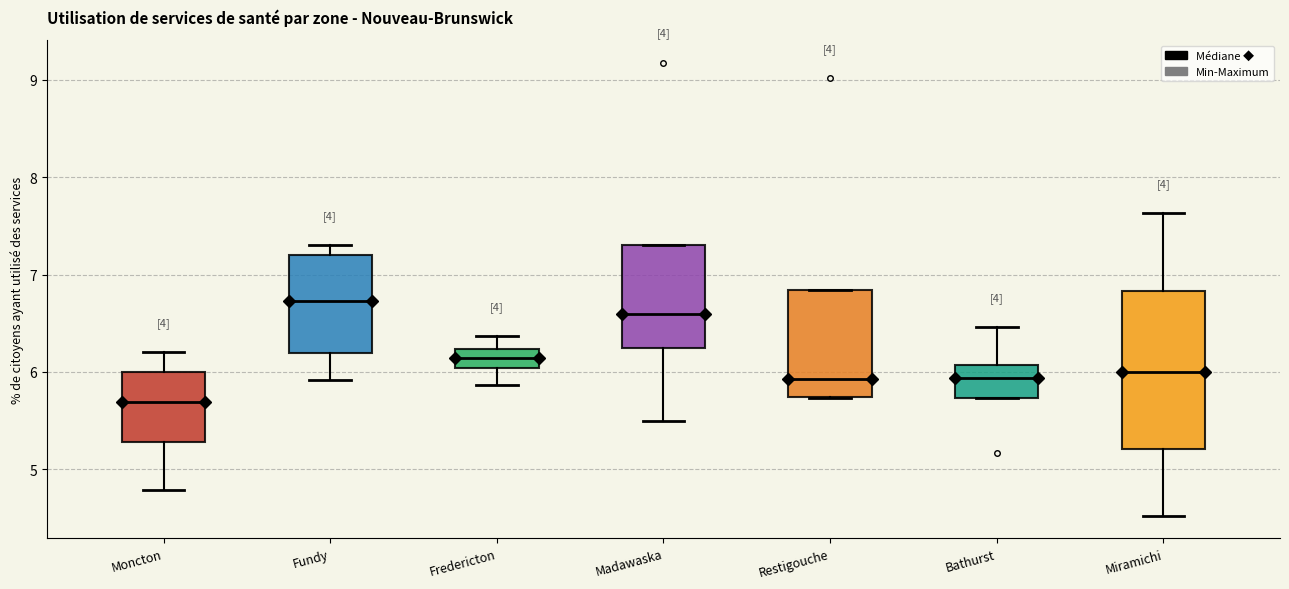

Reading left to right, read every box against the y-axis: the position of its median line, the range the box covers, and the ends of its whiskers. The values are not printed on the chart, so give them approximately, as read against the axis.

Moncton: median 5.7, box 5.3 to 6.0, whiskers 4.8 to 6.2
Fundy: median 6.7, box 6.2 to 7.2, whiskers 5.9 to 7.3
Fredericton: median 6.1, box 6.0 to 6.2, whiskers 5.9 to 6.4
Madawaska: median 6.6, box 6.2 to 7.3, whiskers 5.5 to 7.3
Restigouche: median 5.9, box 5.7 to 6.8, whiskers 5.7 to 6.8
Bathurst: median 5.9, box 5.7 to 6.1, whiskers 5.7 to 6.5
Miramichi: median 6.0, box 5.2 to 6.8, whiskers 4.5 to 7.6